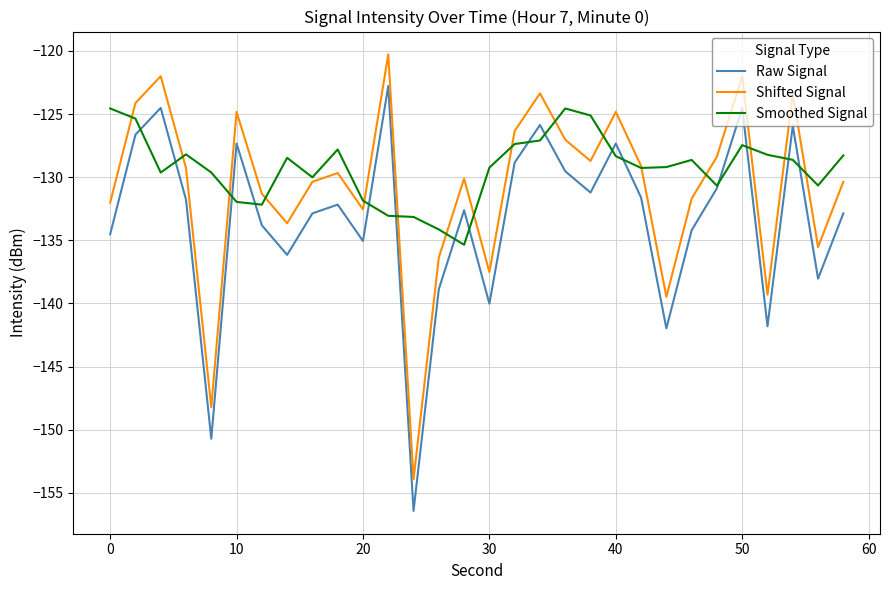

Rank the series by their average value, from lowest to highest.

Raw Signal, Shifted Signal, Smoothed Signal